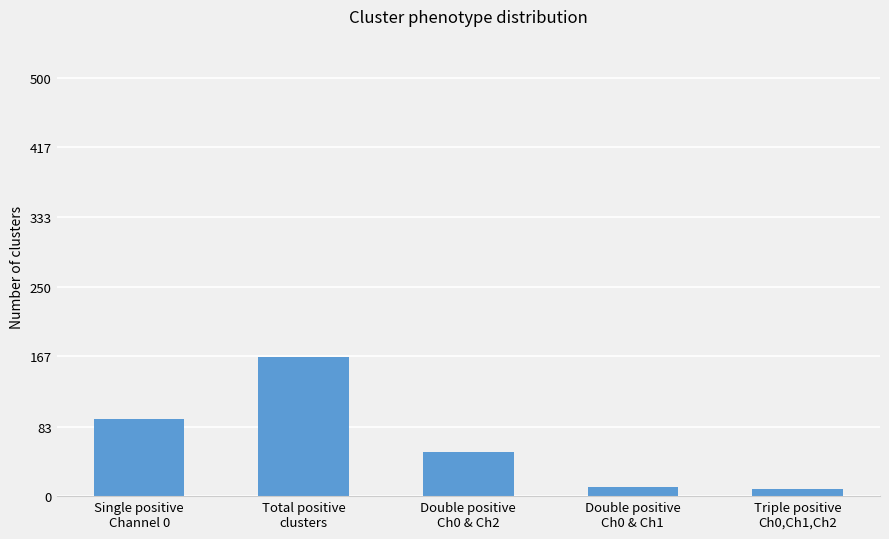

What is the sum of the values at Single positive
Channel 0 and Total positive
clusters?

258